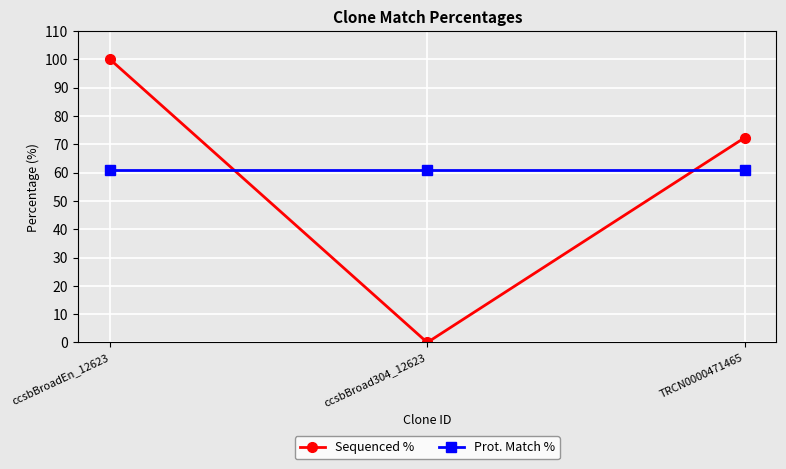

What position from the left is TRCN0000471465?

3